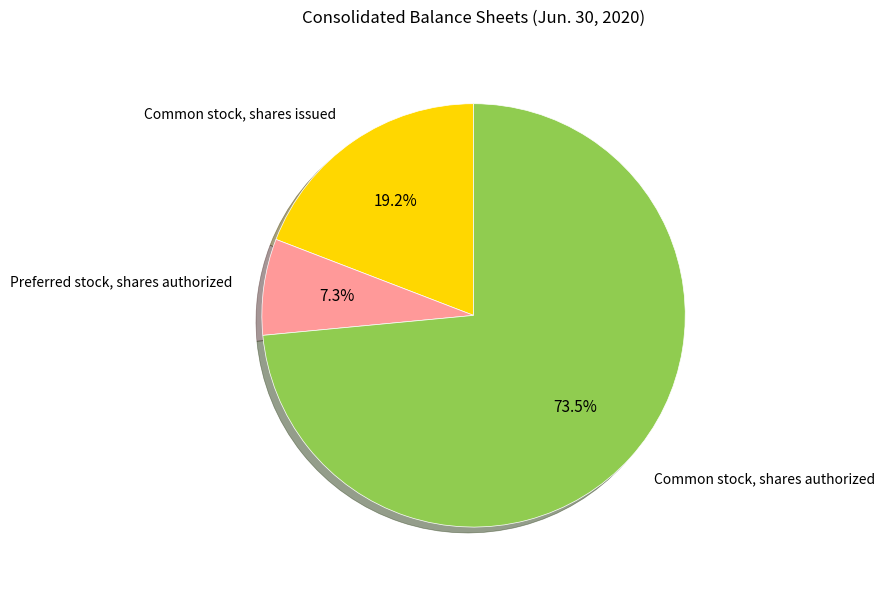

Between Common stock, shares authorized and Preferred stock, shares authorized, which is larger?

Common stock, shares authorized